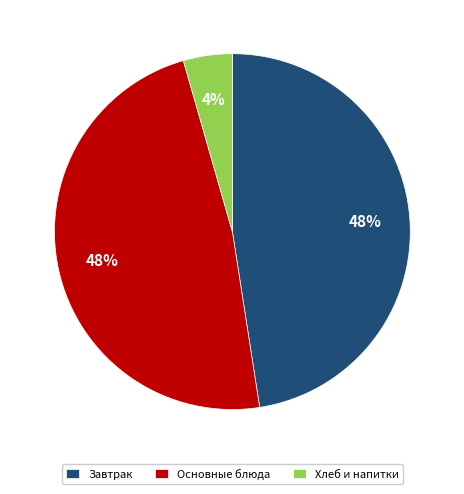

To the nearest percent, what is the average slice percentage?

33%